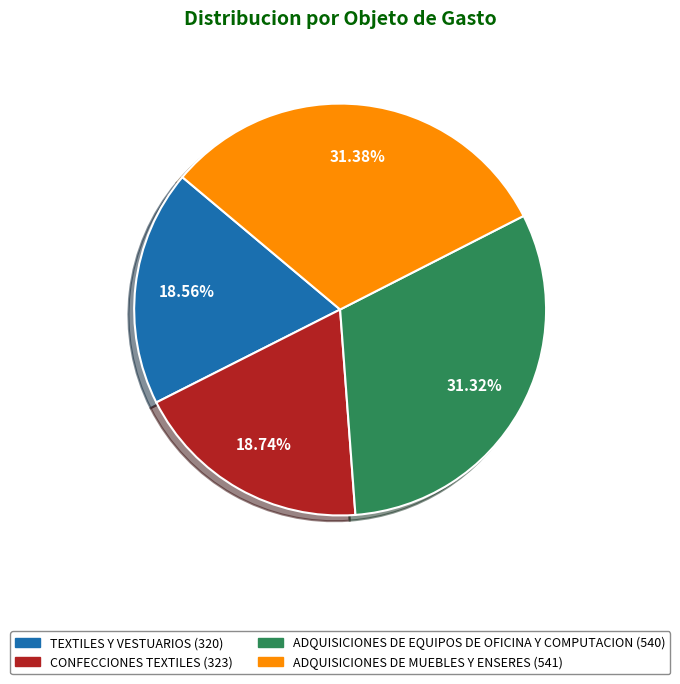

The TEXTILES Y VESTUARIOS slice represents 19% of the pie. True or false?

True